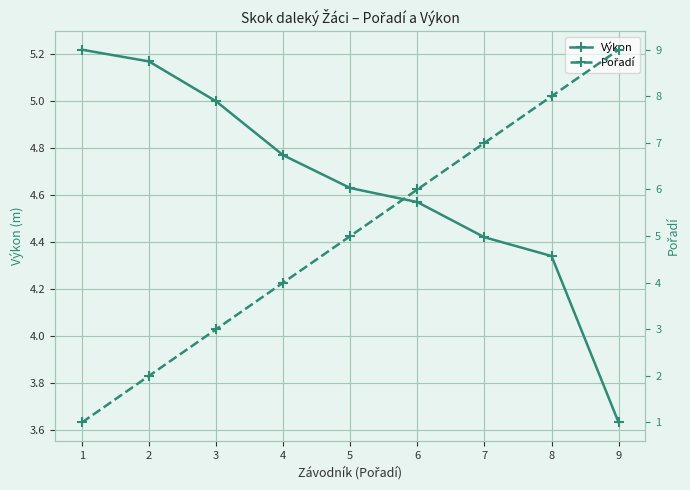

How many Pořadí values are between 3 and 7?

5